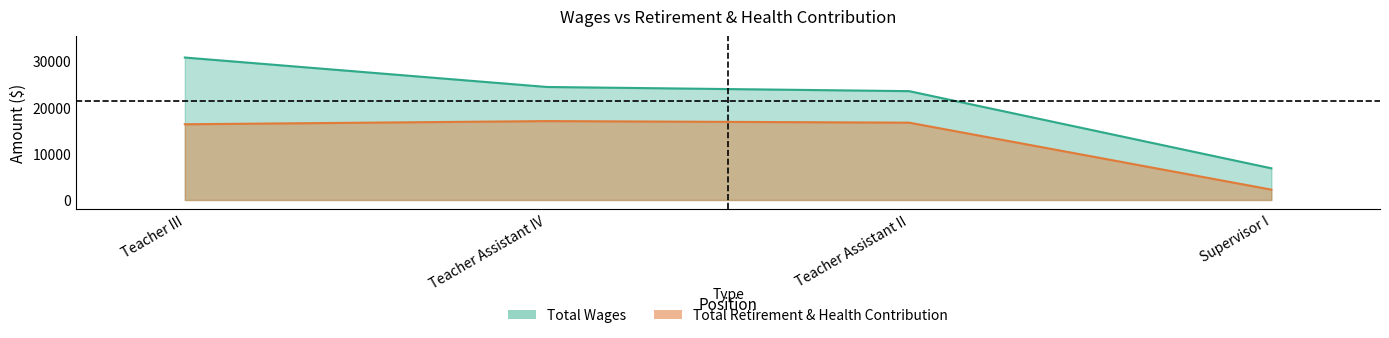

What is the sum of the Total Wages values at Teacher III and Teacher Assistant IV?

55248